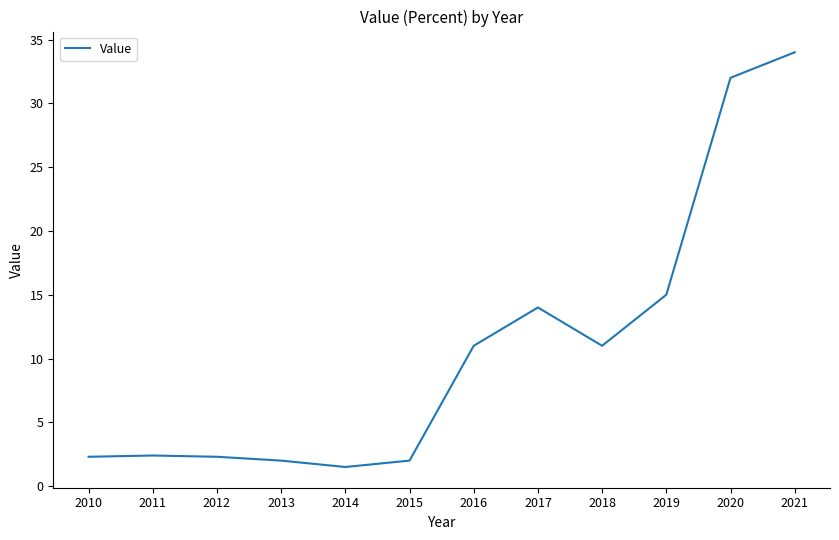

Where is the data nearest to the value 17?

2019